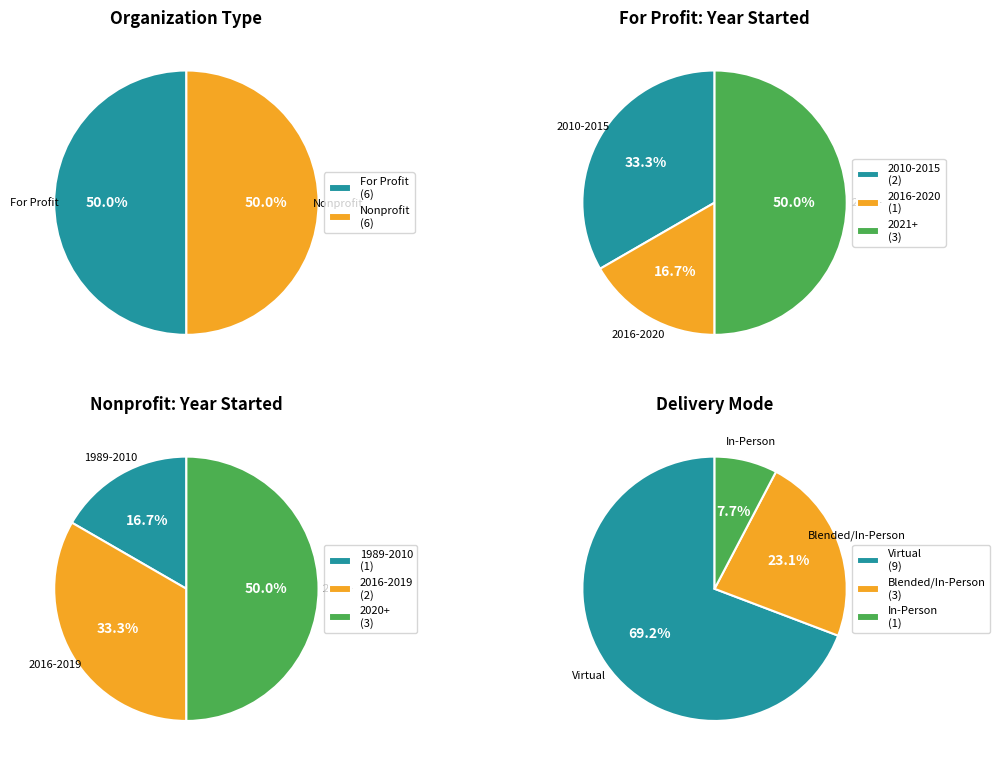

Is there any slice that represents more than half of the pie?

No